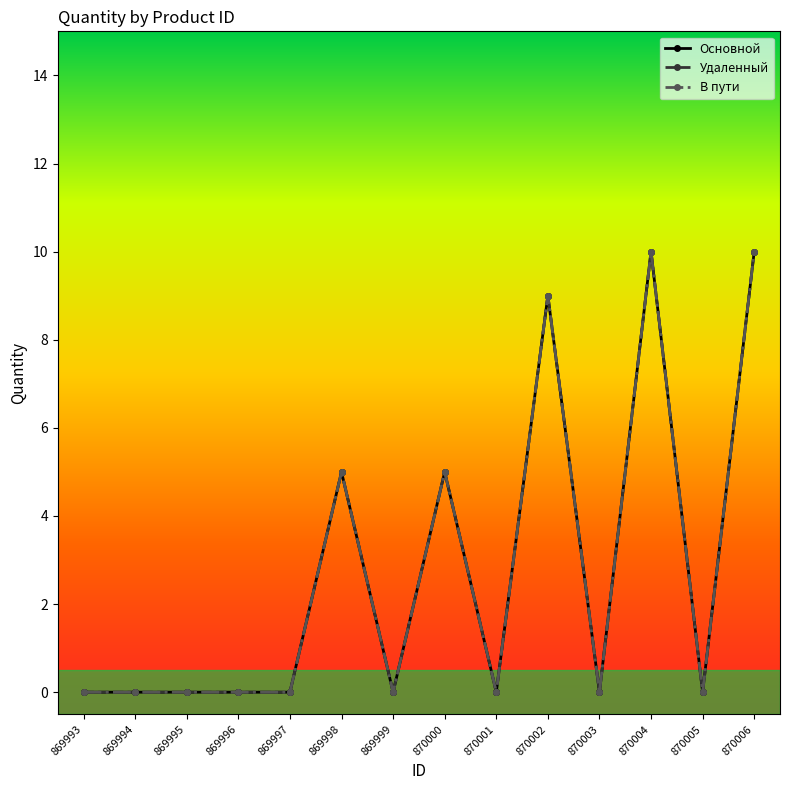

Rank the series by their maximum value, from highest to lowest.

Основной, Удаленный, В пути